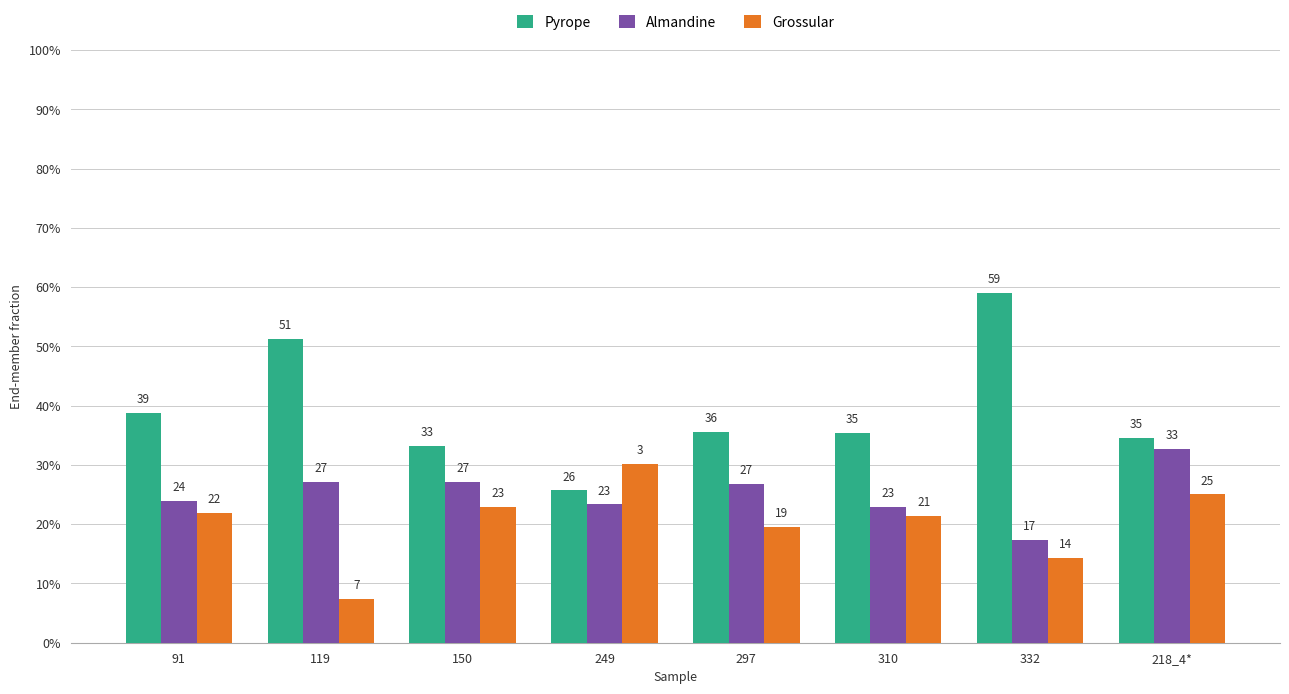

Rank the series at 119 from lowest to highest value.

Grossular, Almandine, Pyrope